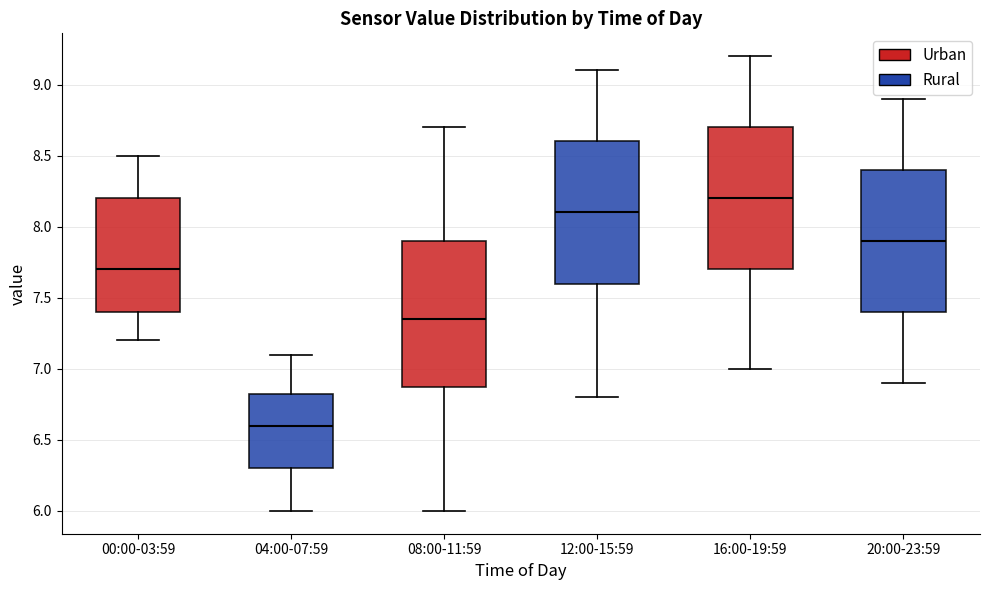

Which box has the highest median line?

16:00-19:59